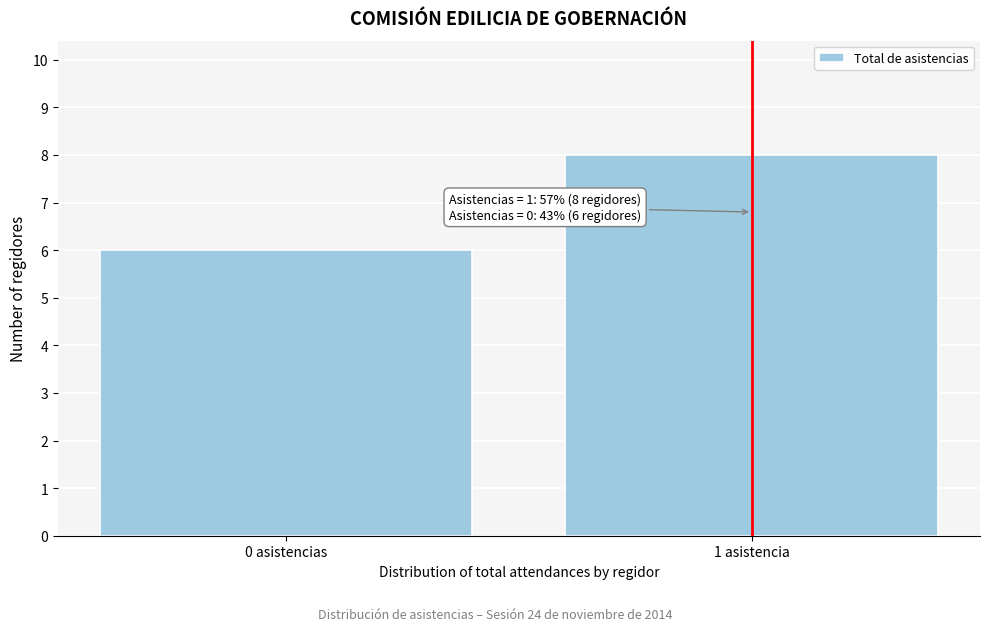

Reading right to left, list all the values displayed in this chart.

8	6